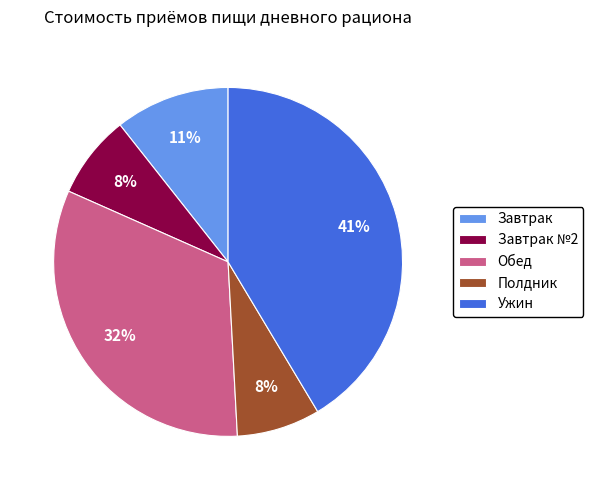

Which has a higher value, Обед or Полдник?

Обед